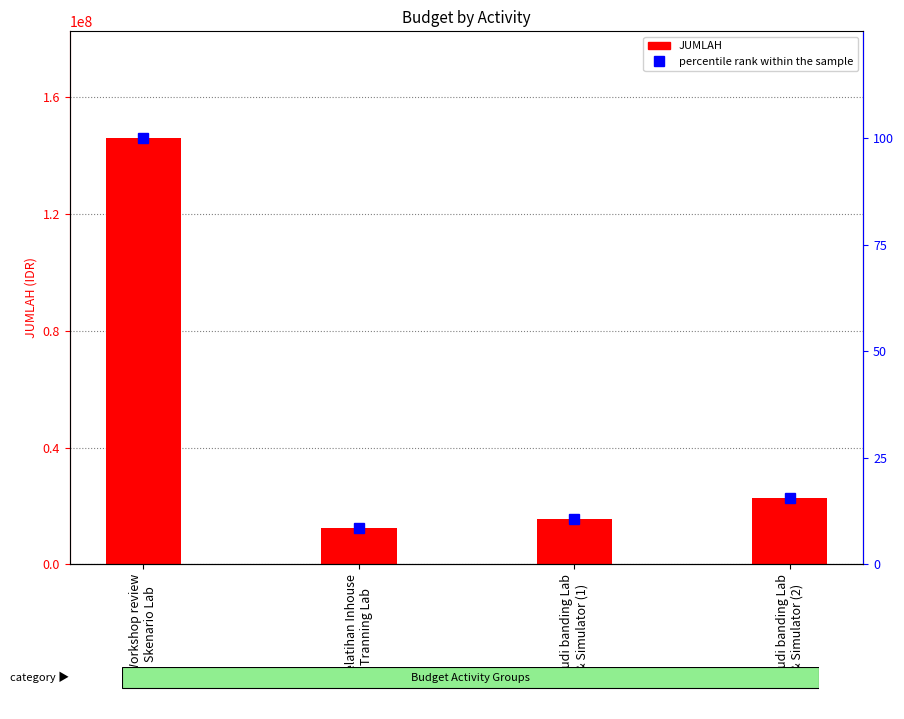

How many data points in JUMLAH are above 22616000?

1